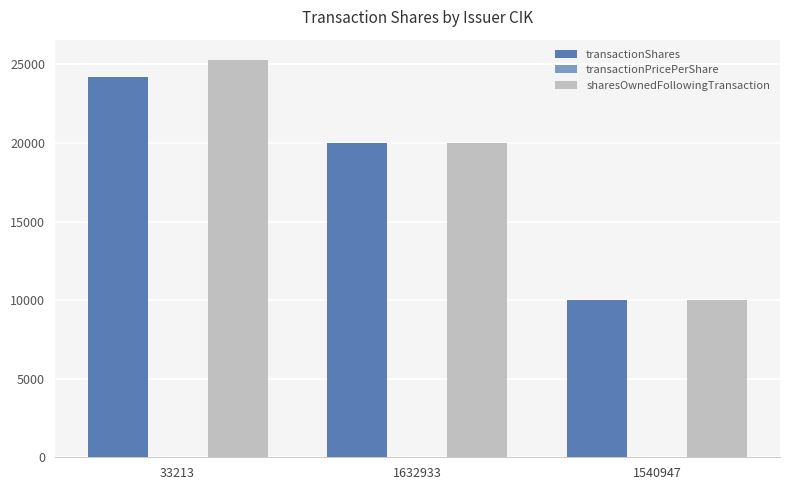

Which label corresponds to the largest value in the chart?

33213